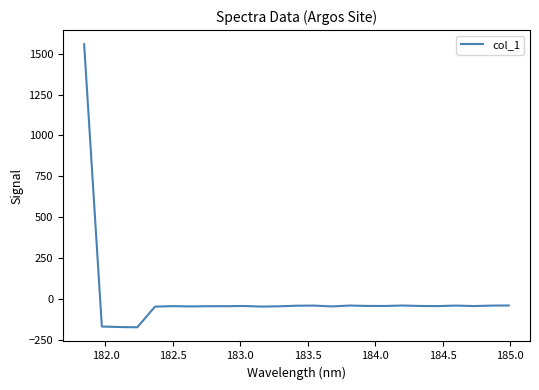

What is the difference between the maximum and minimum values?

1729.3